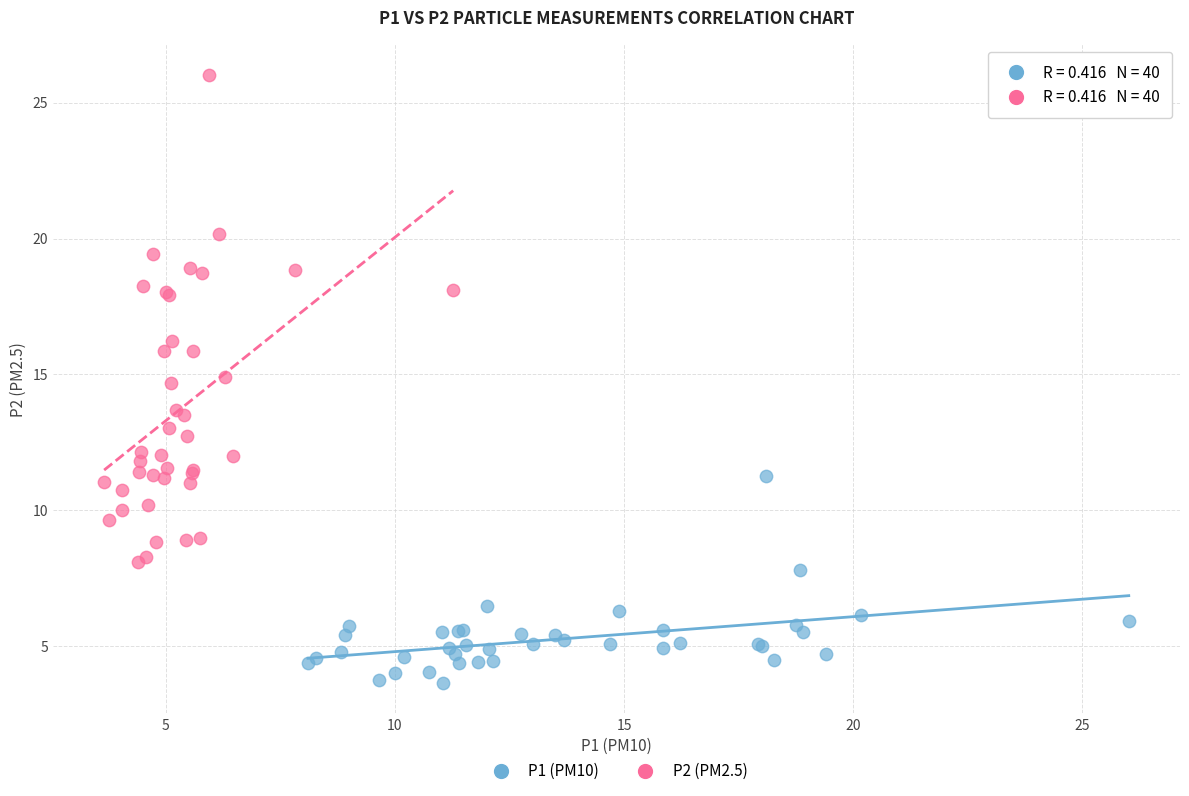

Which series contains the highest Y value?

P2 (PM2.5)